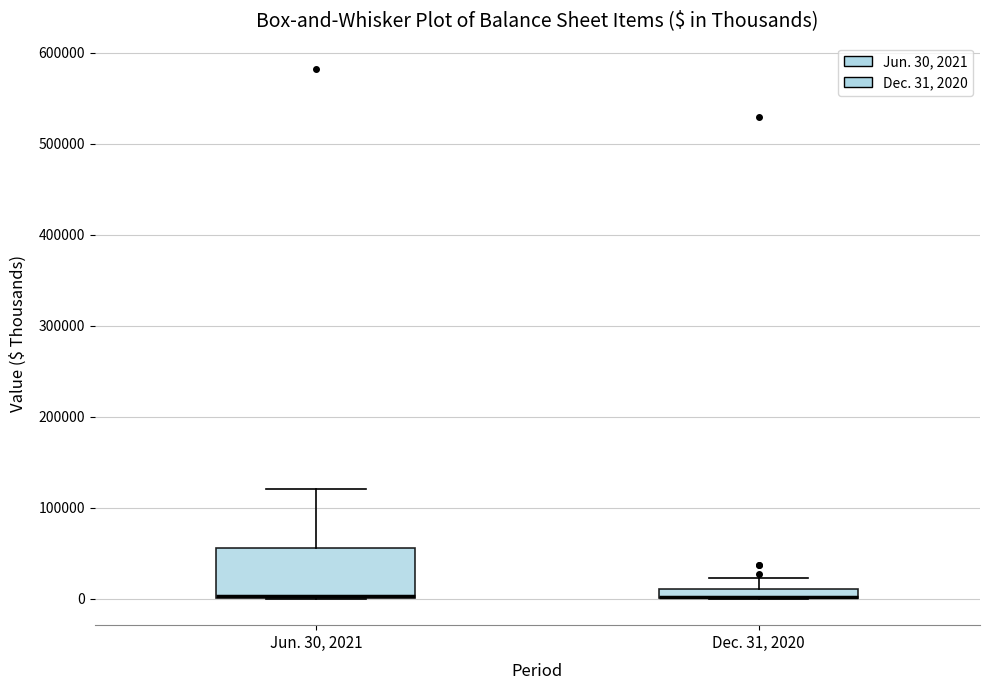

Where is the upper edge of the box for Dec. 31, 2020 on the y-axis? The values are not printed on the chart, so give them approximately, as read against the axis.

10000